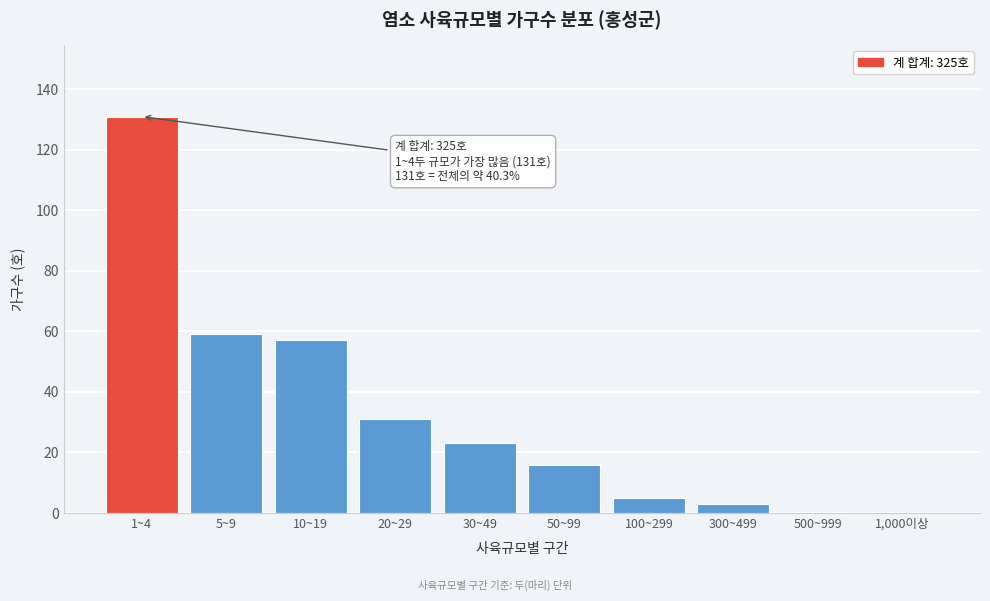

Reading right to left, transcribe all the data shown in this chart.

1,000이상=0	500~999=0	300~499=3	100~299=5	50~99=16	30~49=23	20~29=31	10~19=57	5~9=59	1~4=131